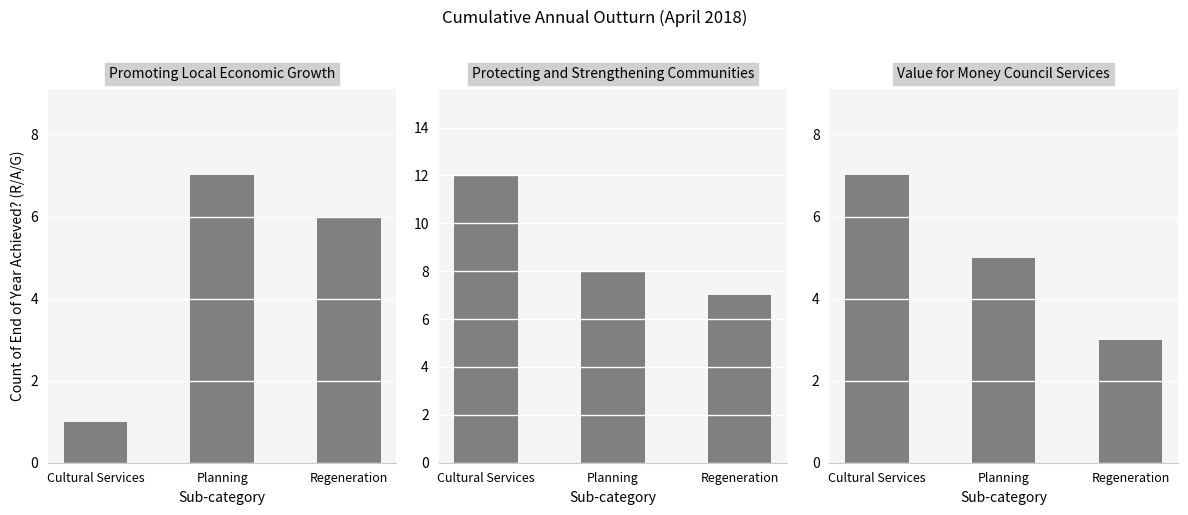

At which label does Protecting and Strengthening Communities reach its peak?

Cultural Services